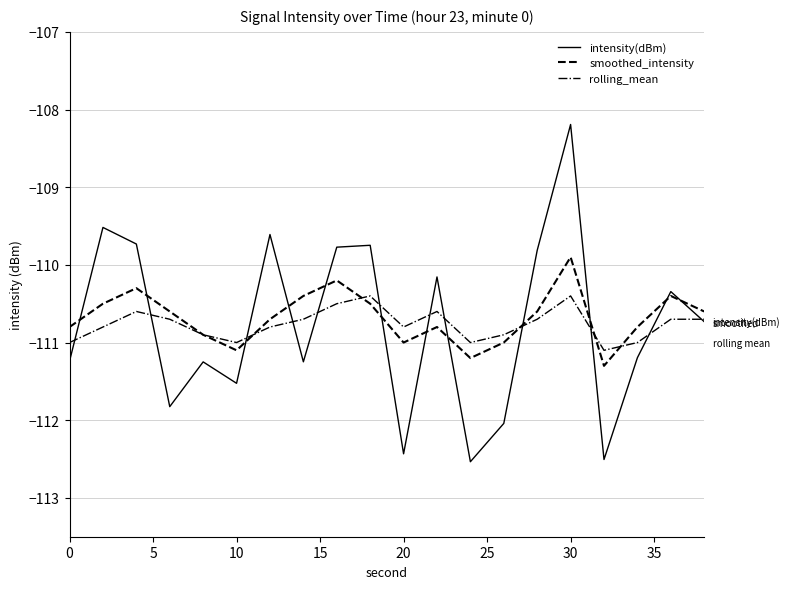

What is the maximum value for smoothed_intensity?

-109.9